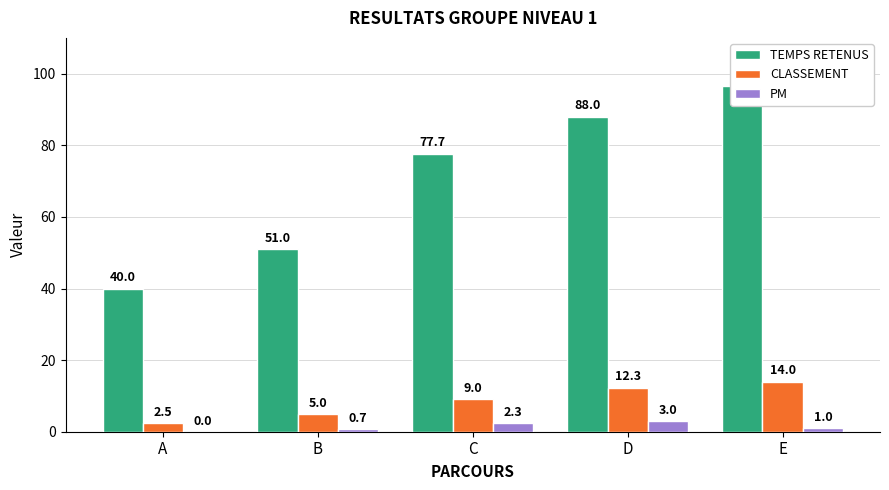

At which label does PM first exceed 1?

C